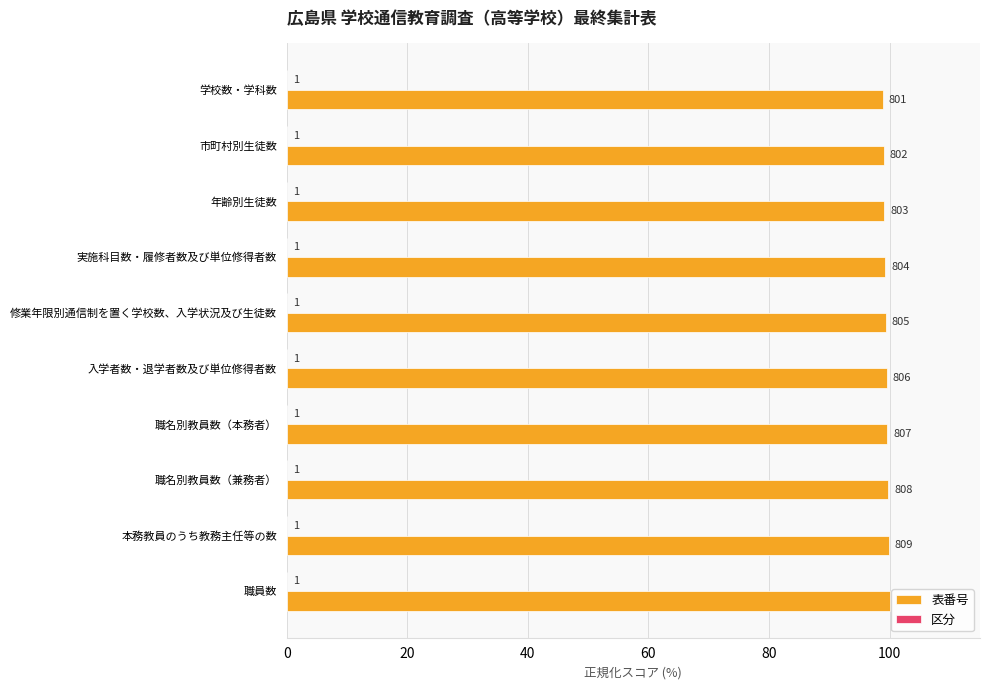

What is the average value of the 表番号 series?

99.4